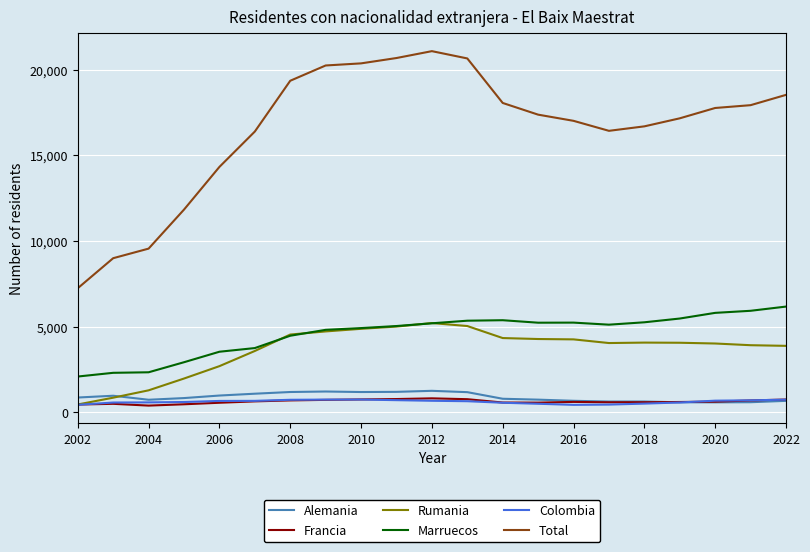

True or false: Marruecos and Total cross at least once.

False